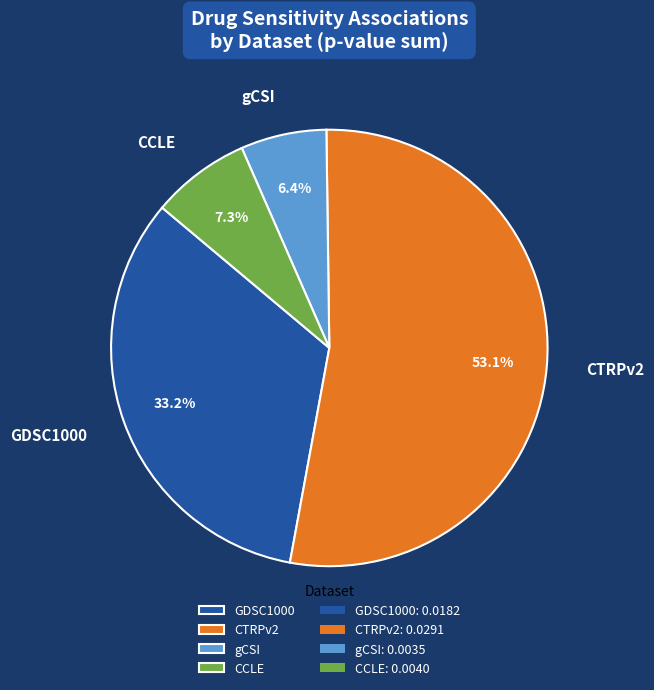

Does gCSI account for over 50% of the chart?

No